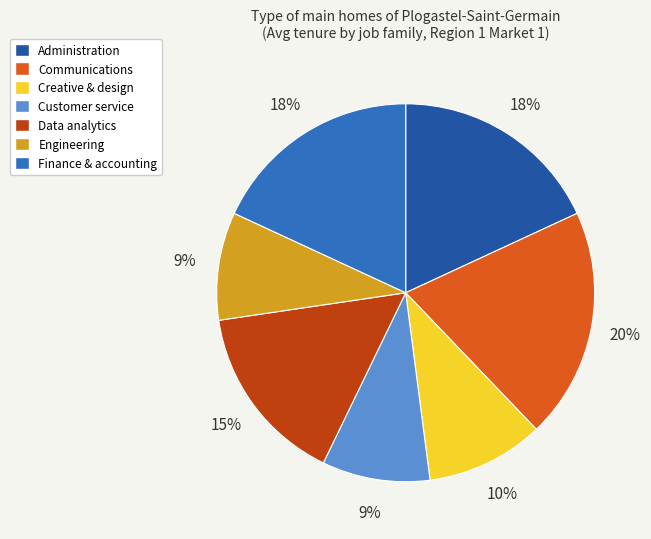

Is there any slice that represents more than half of the pie?

No